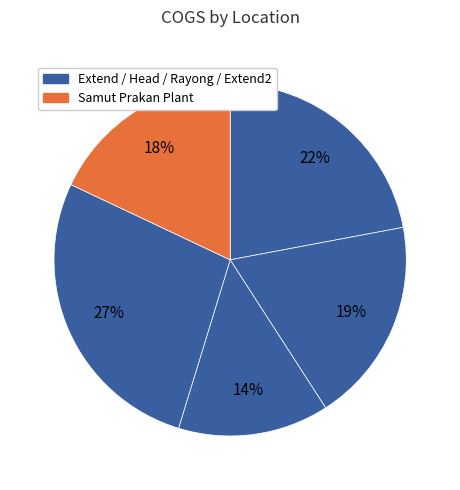

Does any single category account for the majority?

No